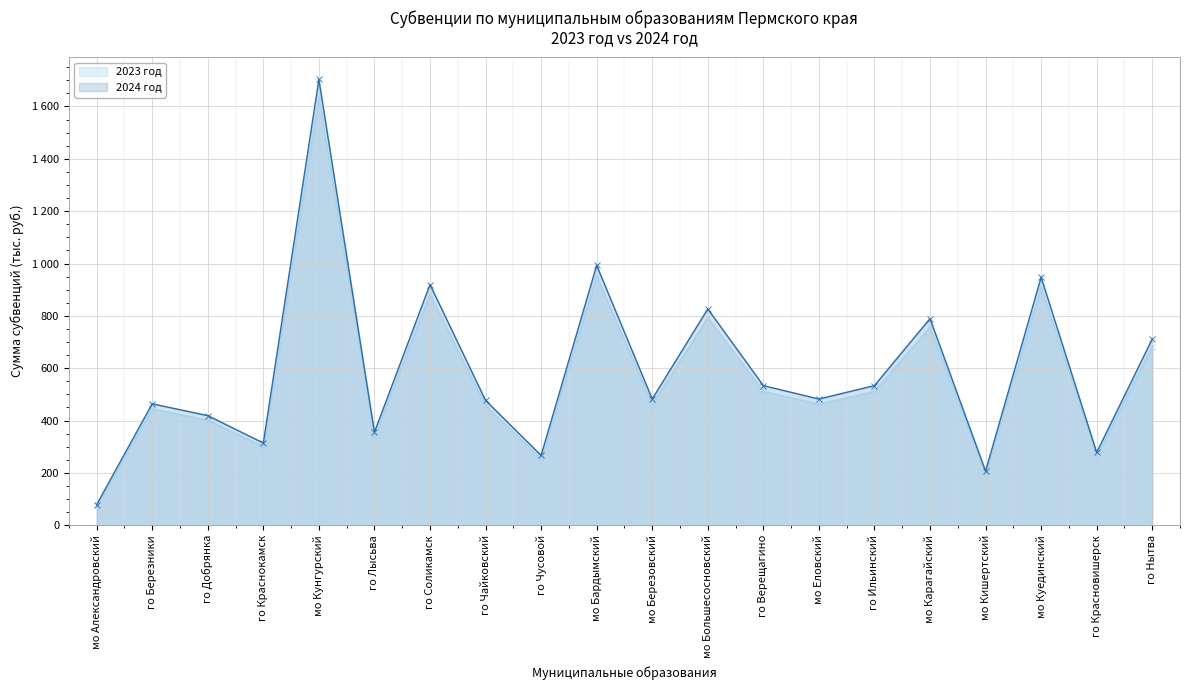

Rank the series by their average value, from lowest to highest.

2023 год, 2024 год